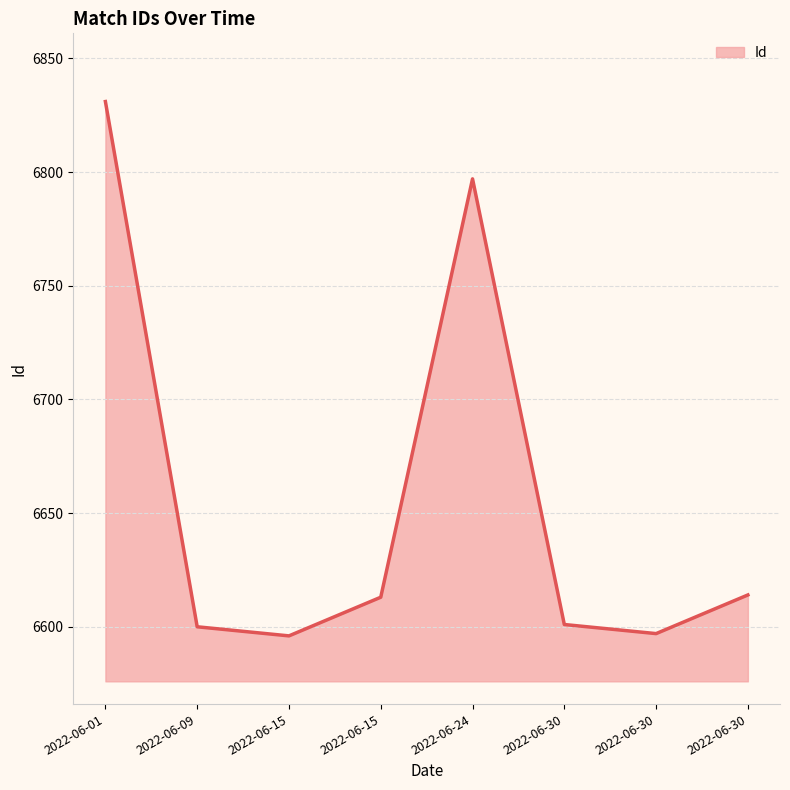

What is the difference between the second highest and minimum values?

201